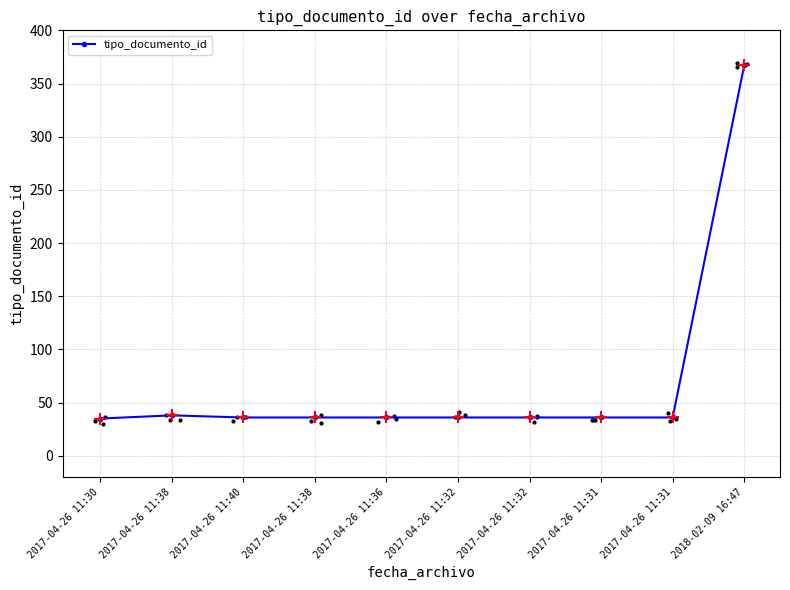

Between 2017-04-26 11:36 and 2017-04-26 11:32, which is larger?

2017-04-26 11:36